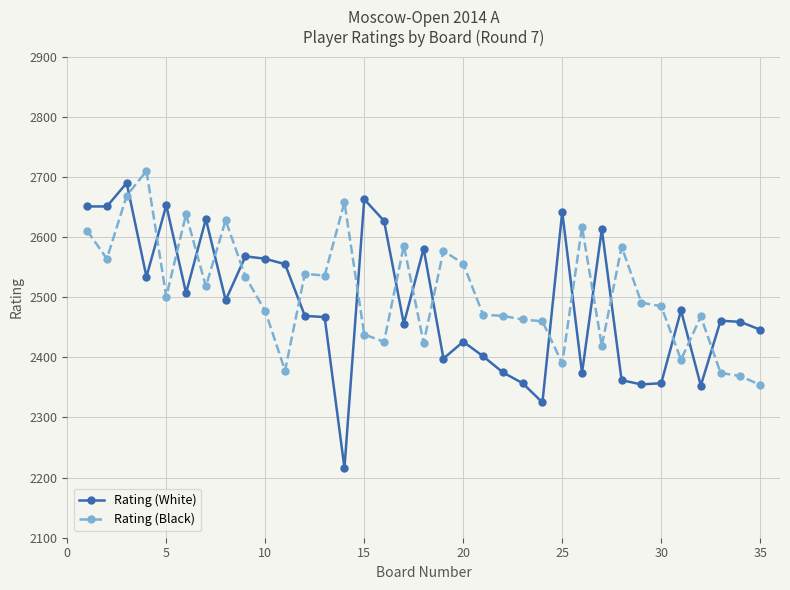

What is the value of the Rating (Black) point at the 22nd from the left?

2469